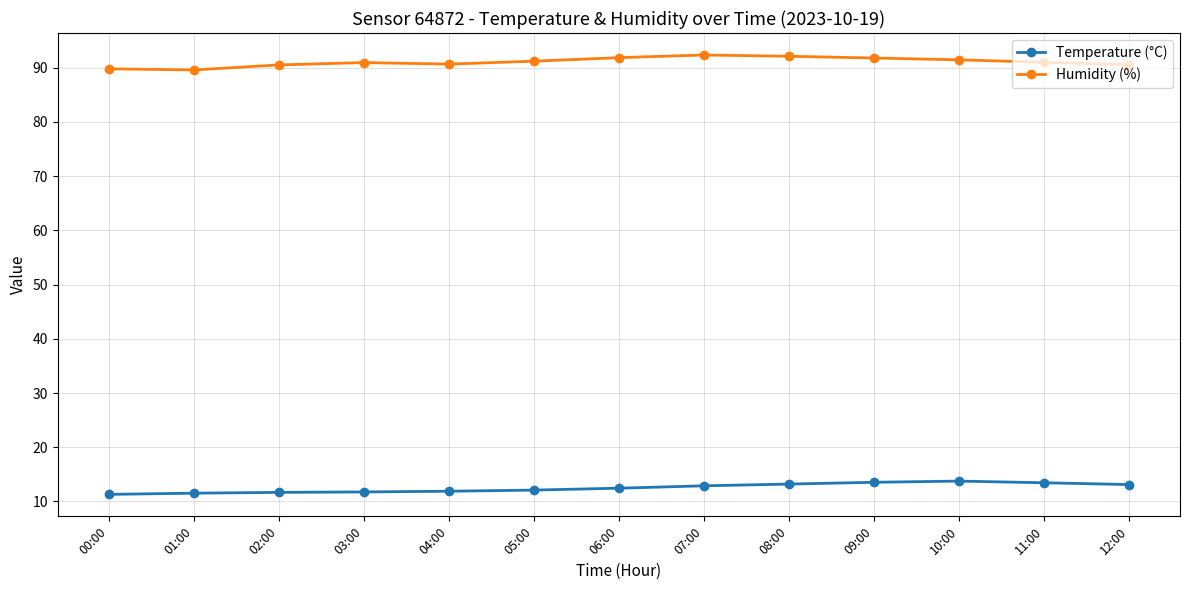

True or false: Humidity (%) and Temperature (°C) intersect in this chart.

False